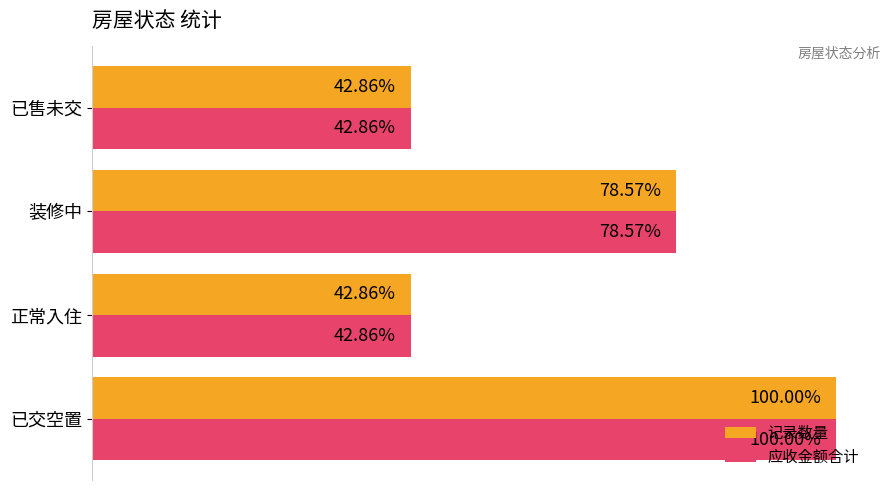

What is the highest value of the 应收金额合计 series?

1.0